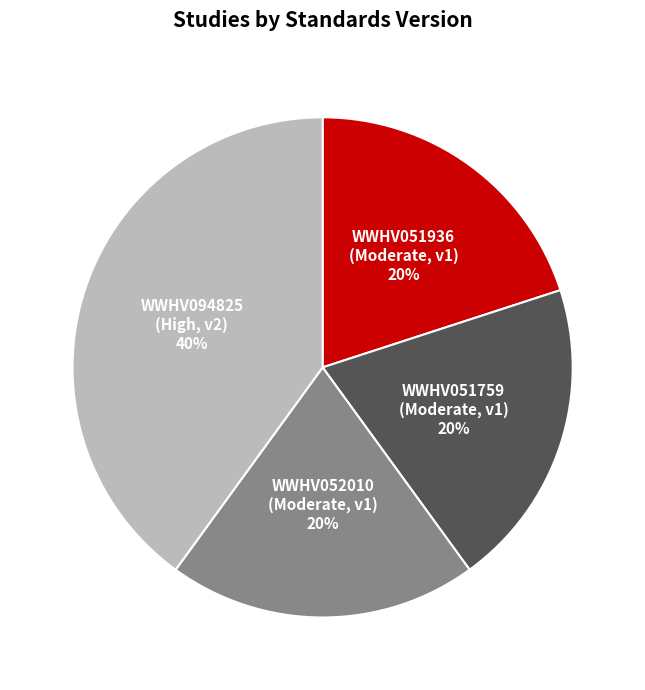

How many slices are in this pie chart?

4